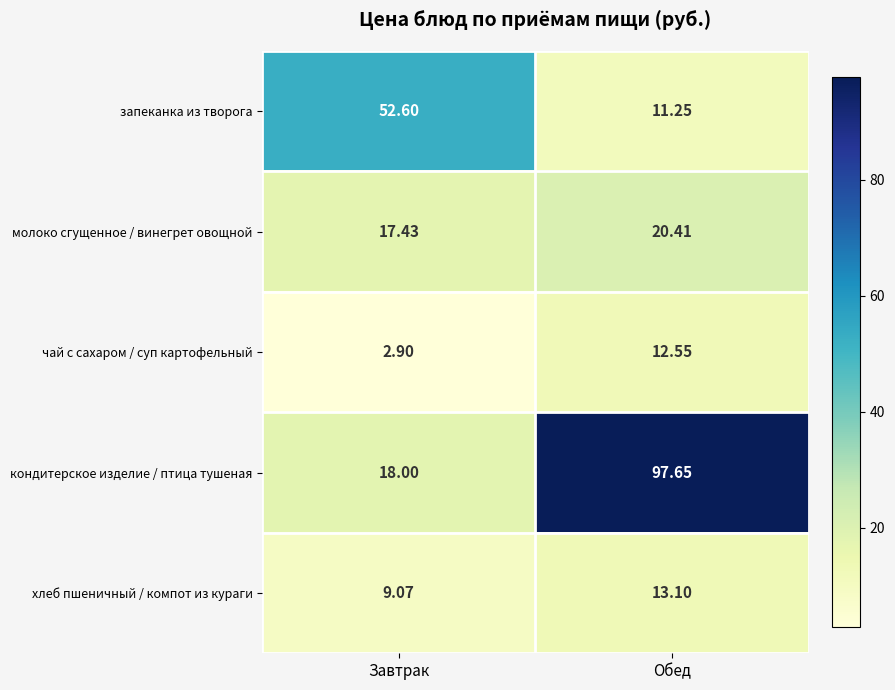

At which label does кондитерское изделие / птица тушеная reach its peak?

Обед